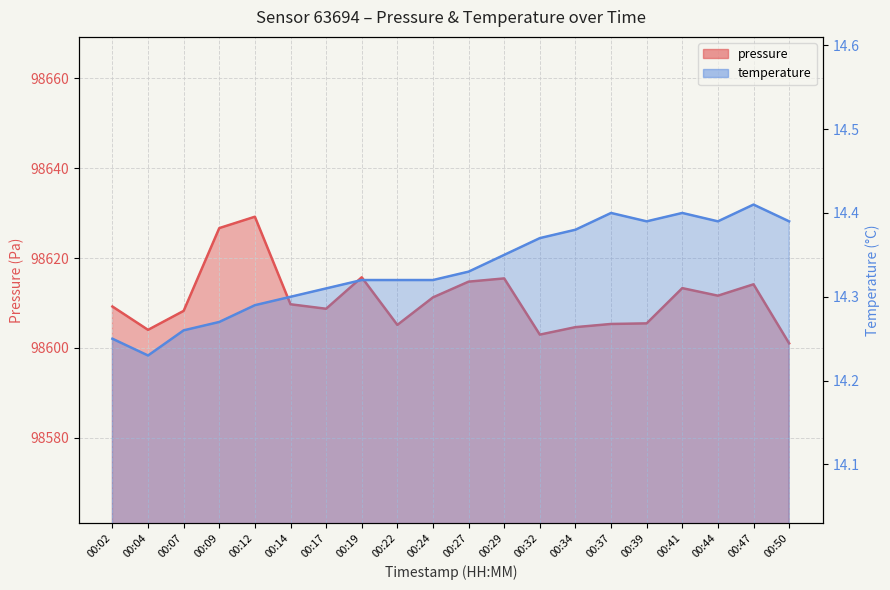

Count the temperature values in the range 14 to 15.

20